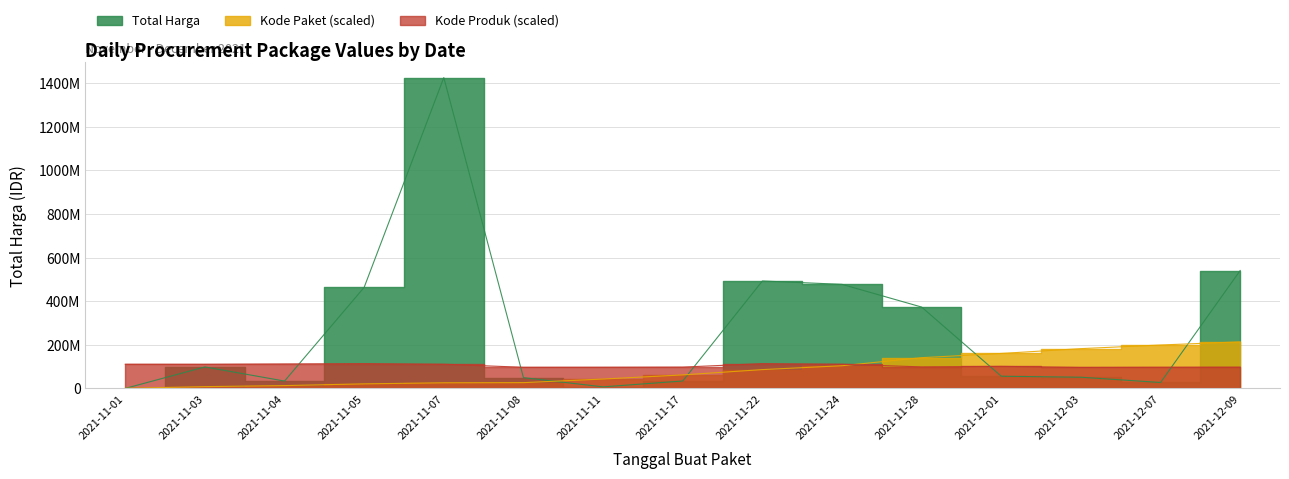

What is the label of the 4th point from the right?

2021-12-01